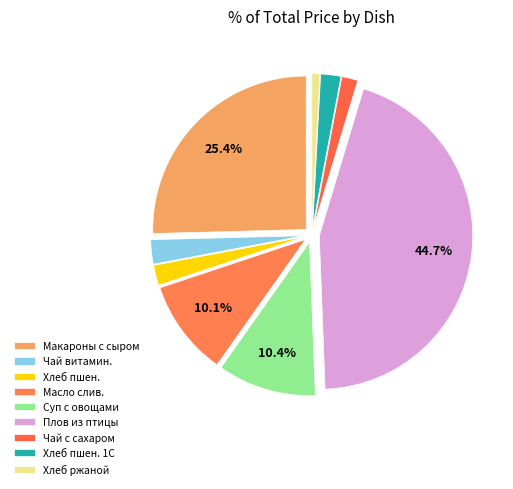

Count the number of slices in the pie.

9